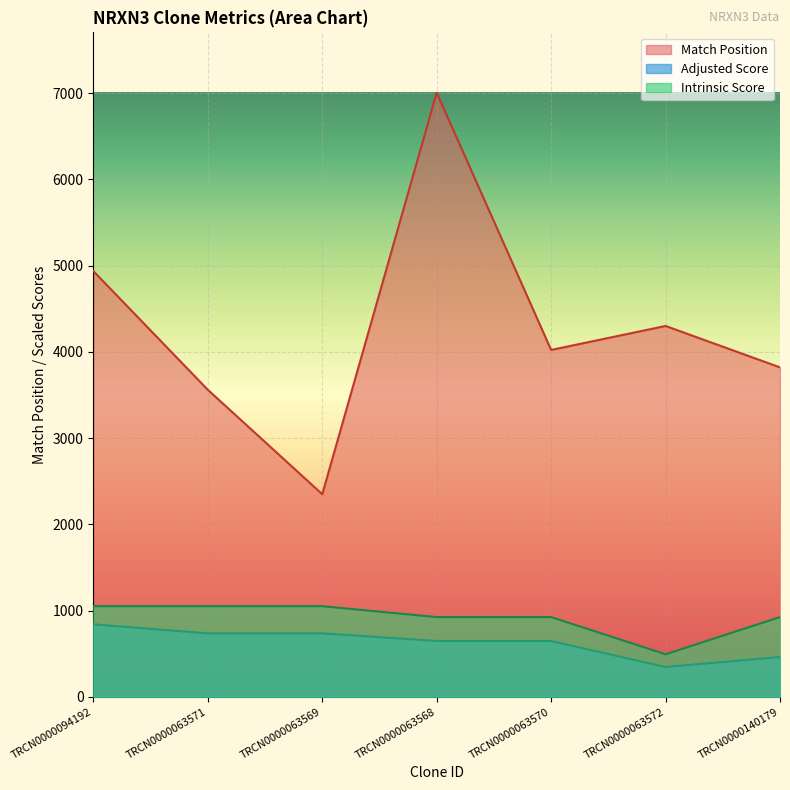

What is the highest value of the Match Position series?

7004.0